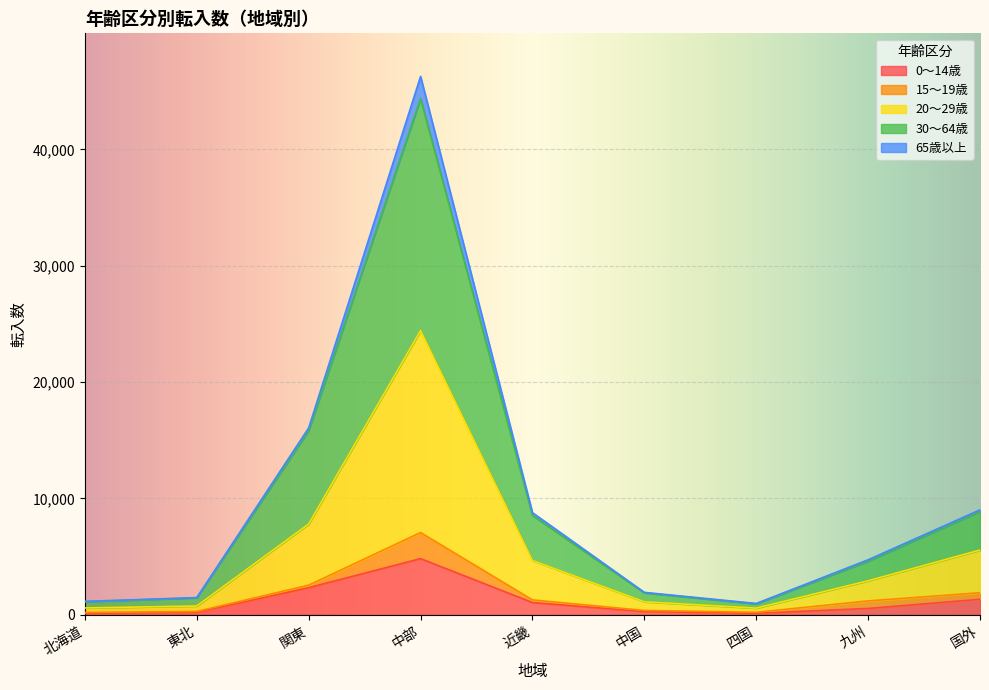

Is it true that 0～14歳 equals 1052 at 近畿?

True